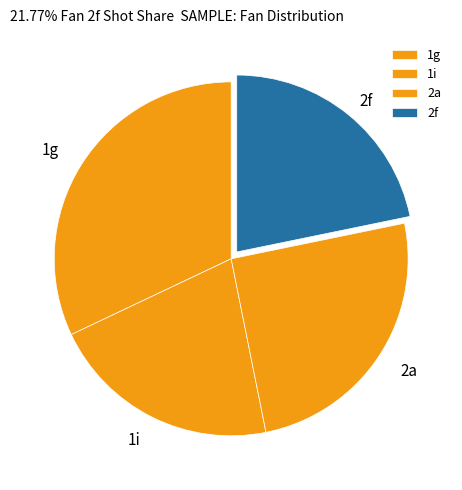

Which slice is the smallest?

1i